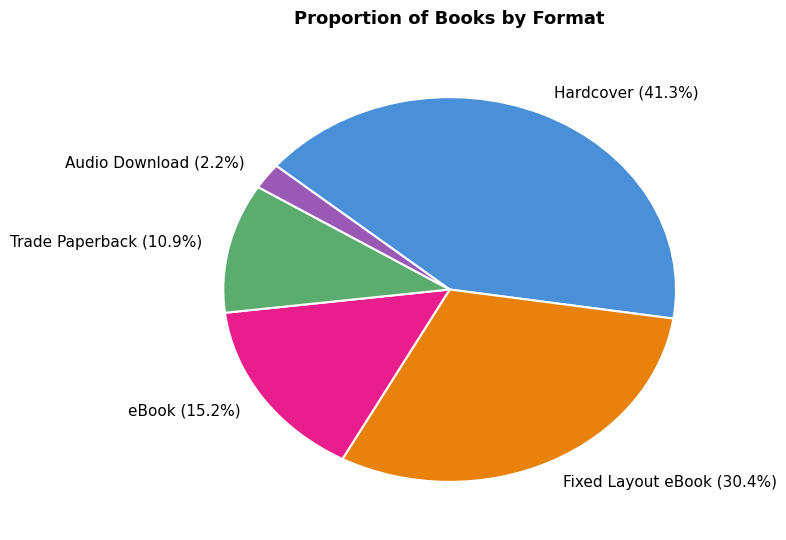

Rank the categories by value from lowest to highest.

Audio Download, Trade Paperback, eBook, Fixed Layout eBook, Hardcover